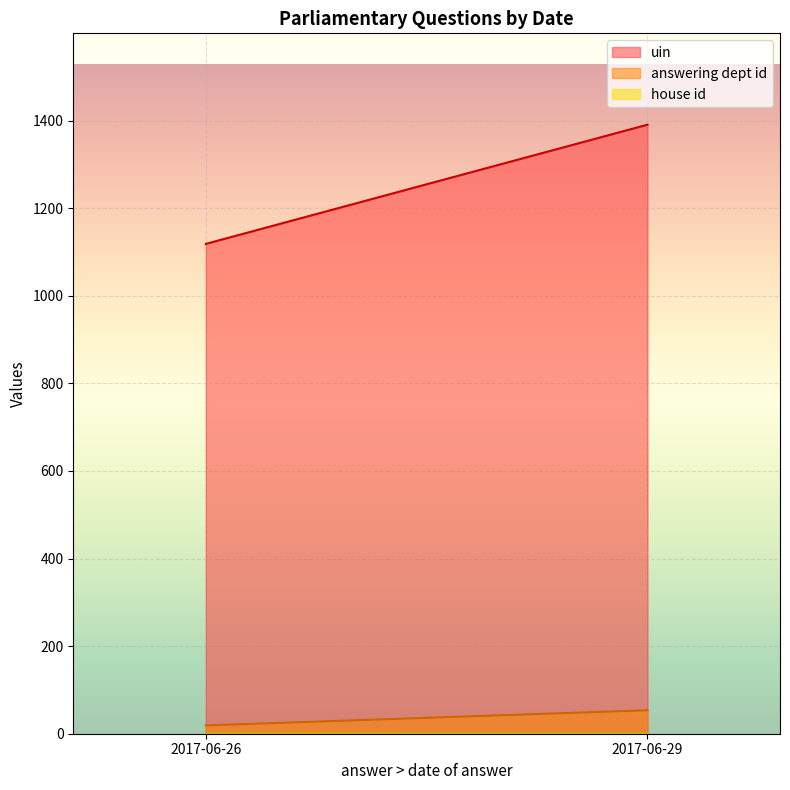

At how many categories does at least one series exceed 1041?

2